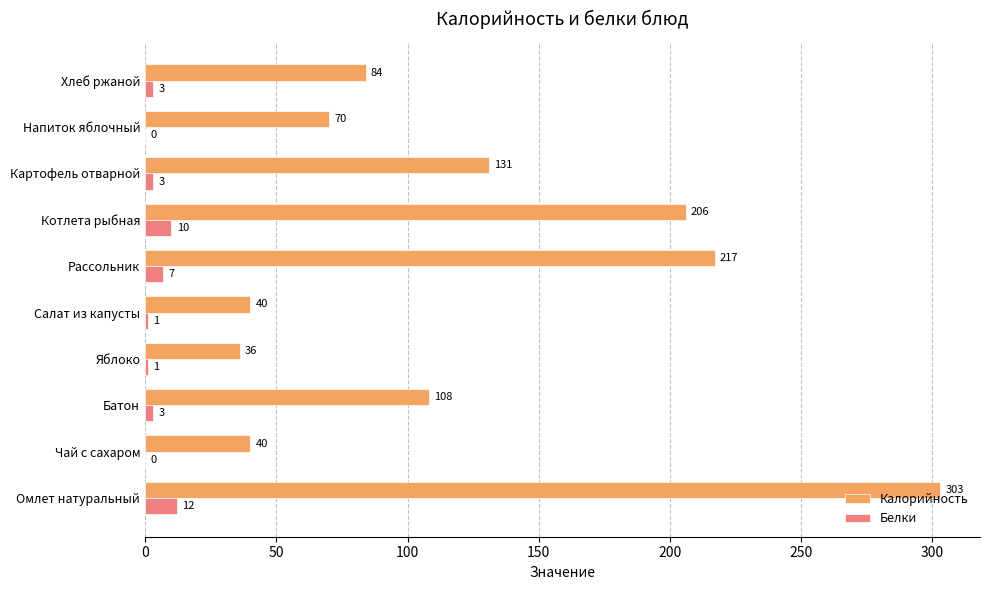

At which label does Калорийность reach its peak?

Омлет натуральный